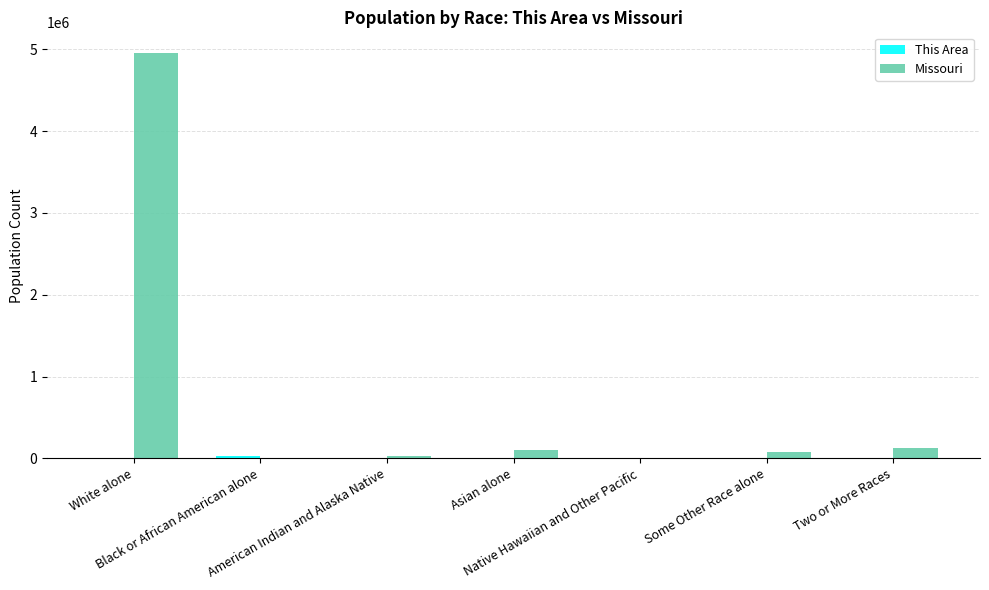

What is the maximum value shown in the chart?

4958770